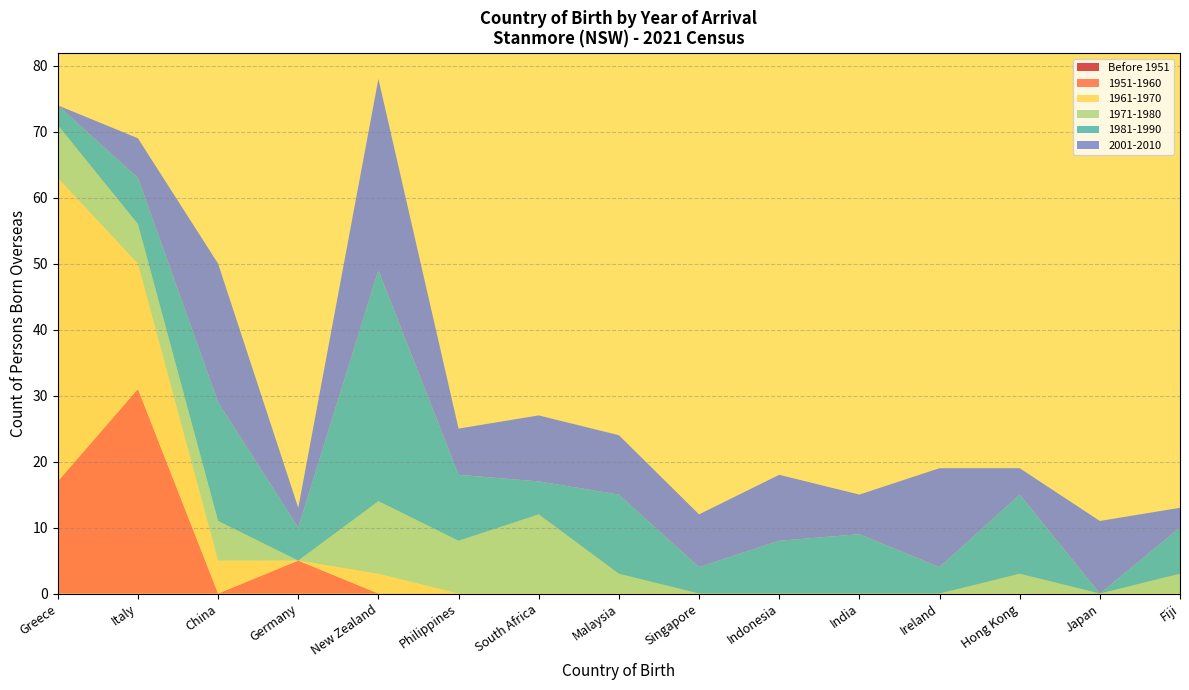

What is the total value across all series at Fiji?

13